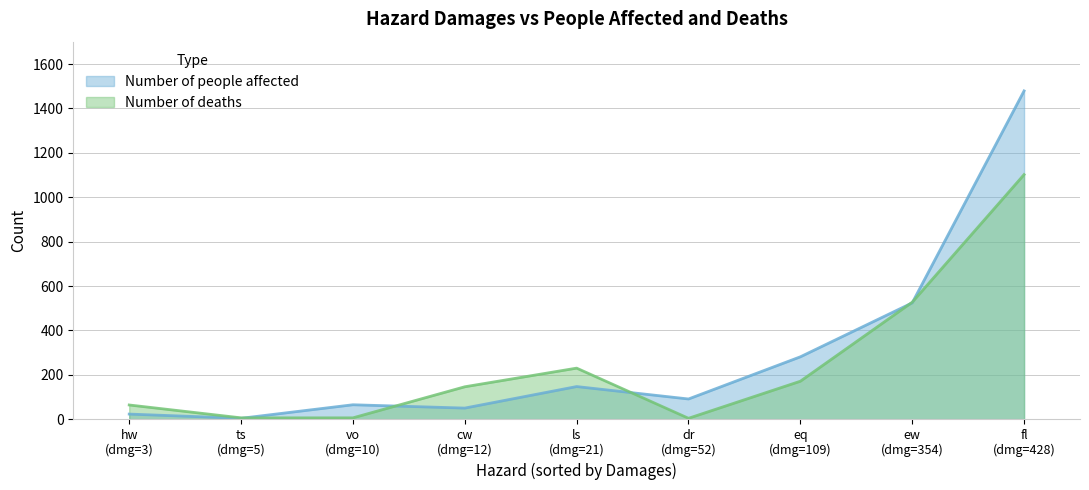

What is the difference between the second highest and minimum values in the Number of people affected series?

520